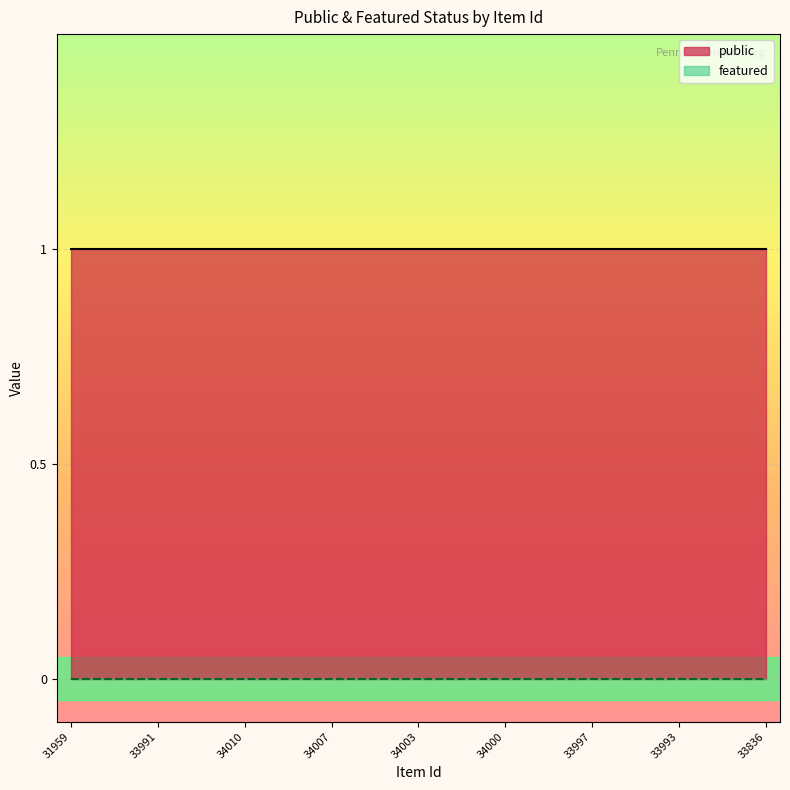

Which series has the largest total across all categories?

public